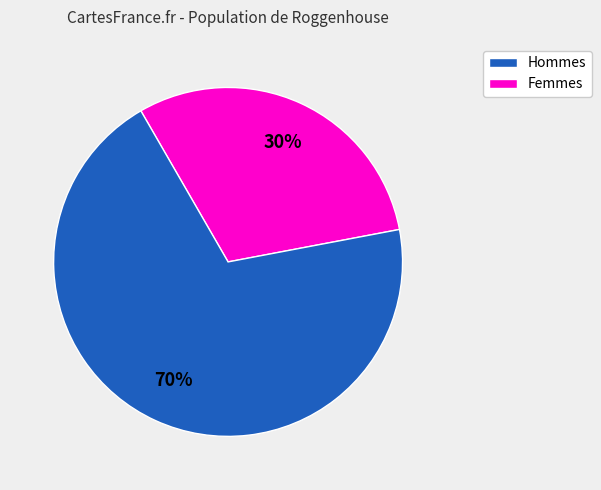

Is there a majority slice in this chart?

Yes